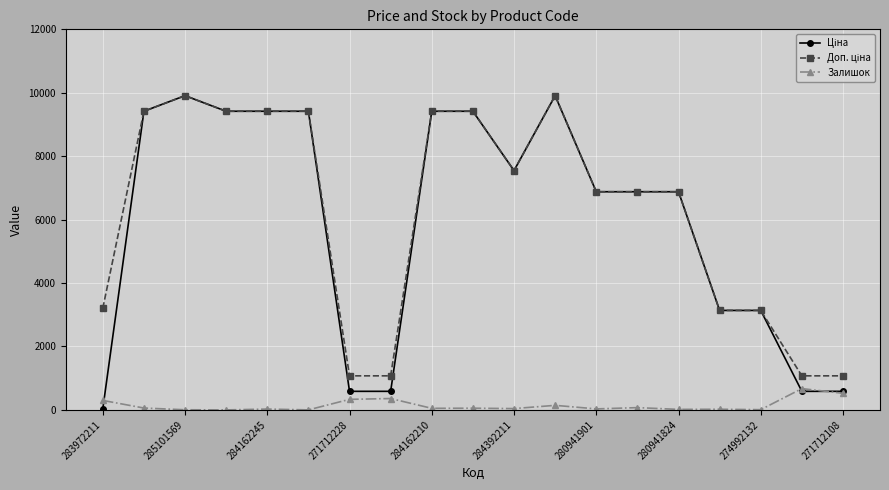

What is the highest value of the Залишок series?

672.0